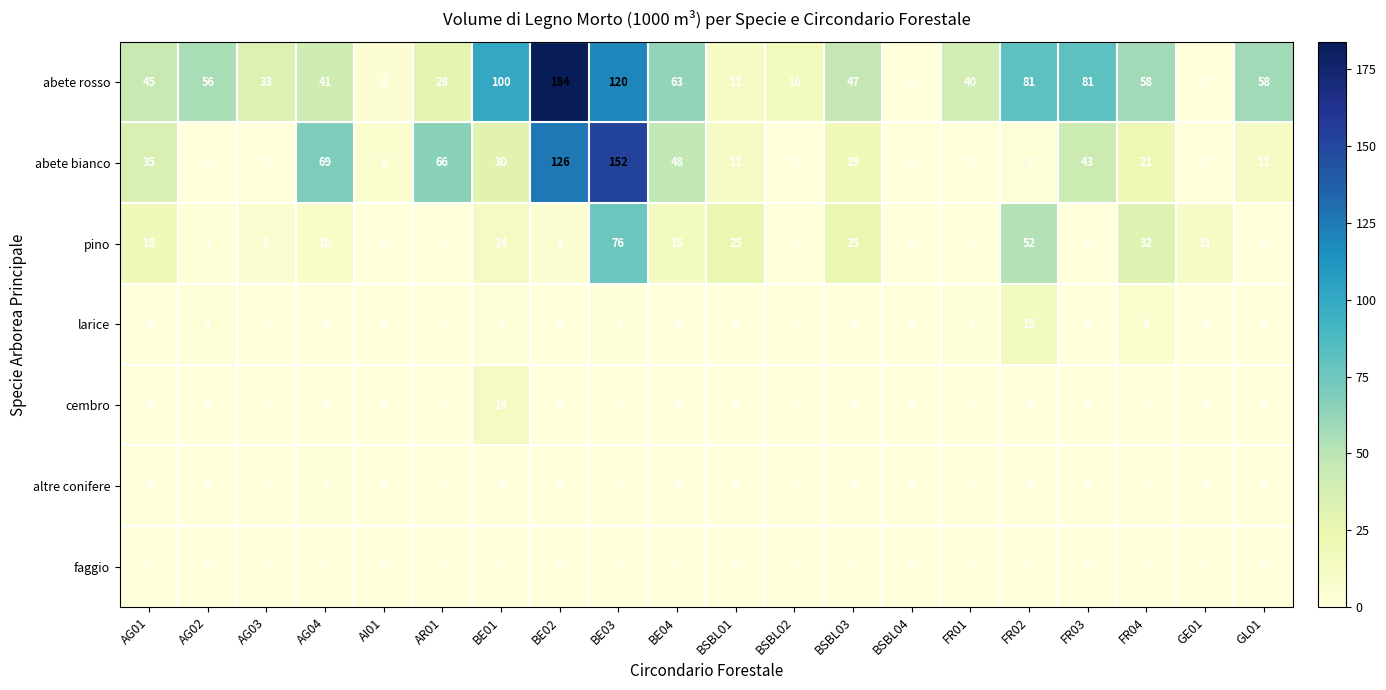

Rank the series by their maximum value, from lowest to highest.

faggio, altre conifere, cembro, larice, pino, abete bianco, abete rosso